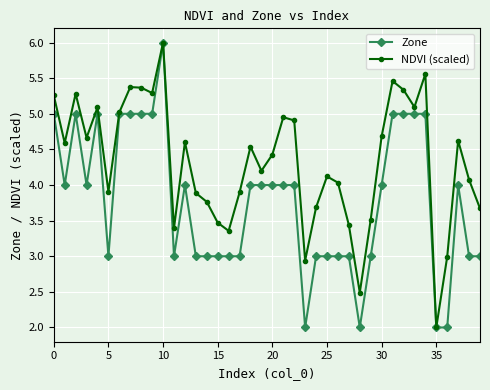

What is the value of the NDVI (scaled) point at the 30th from the left?

3.5